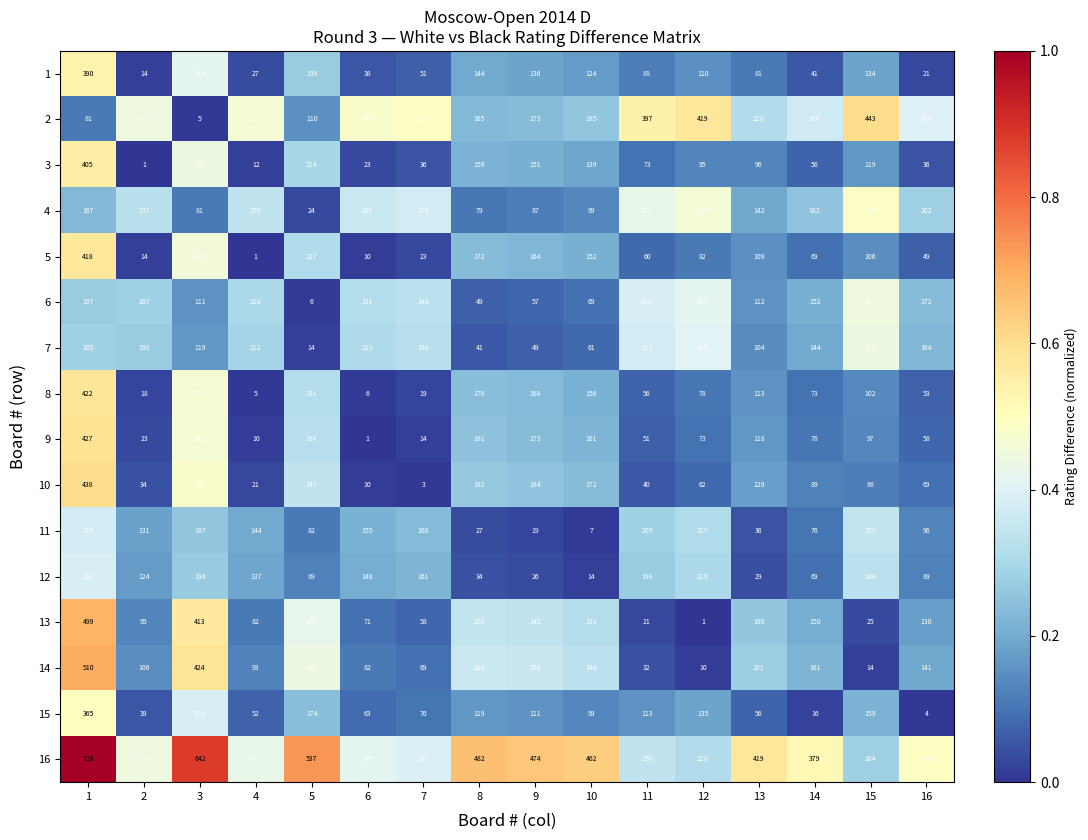

Count the number of data series in this chart.

16